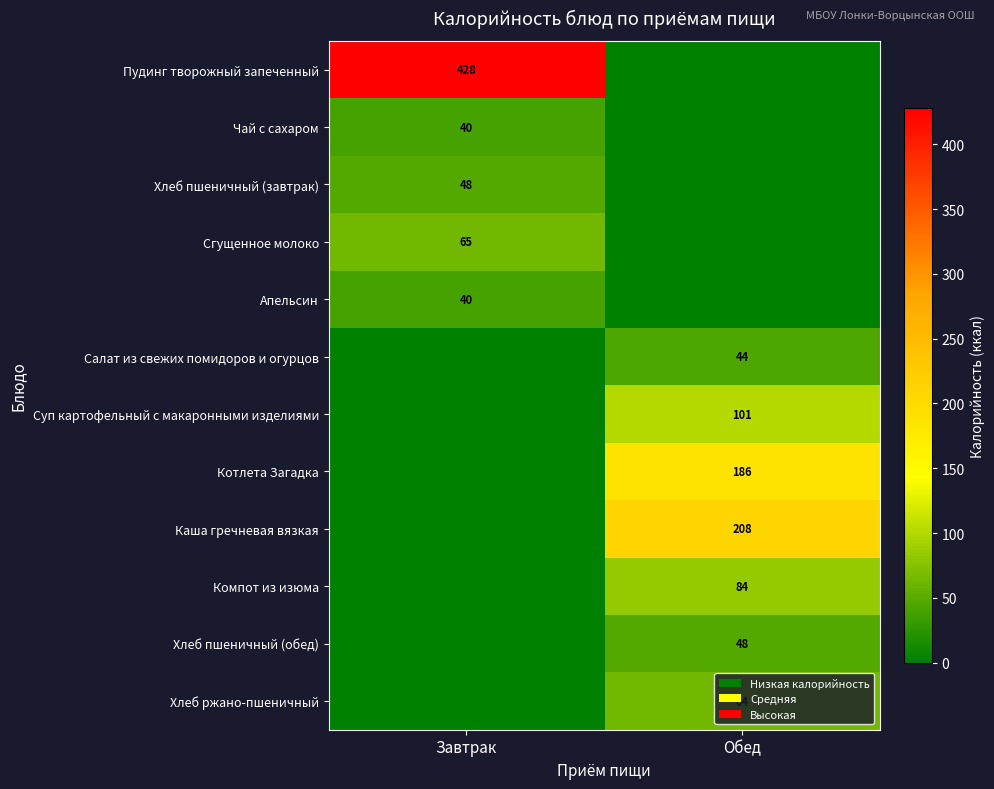

At how many categories does at least one series exceed 289?

1